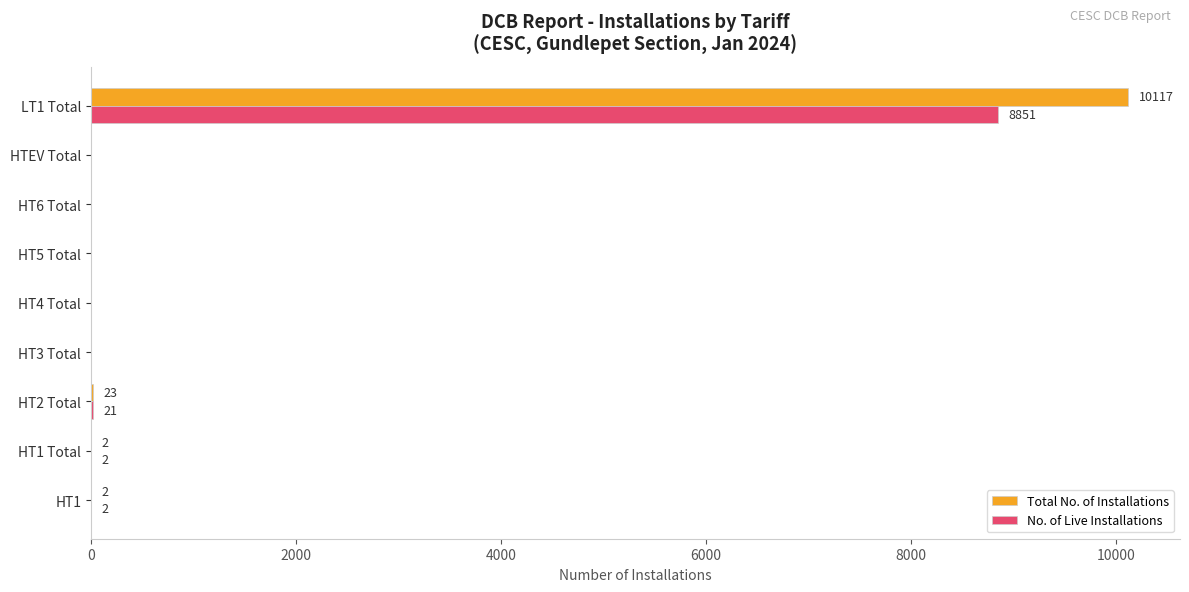

The value of No. of Live Installations at LT1 Total is 4671. True or false?

False